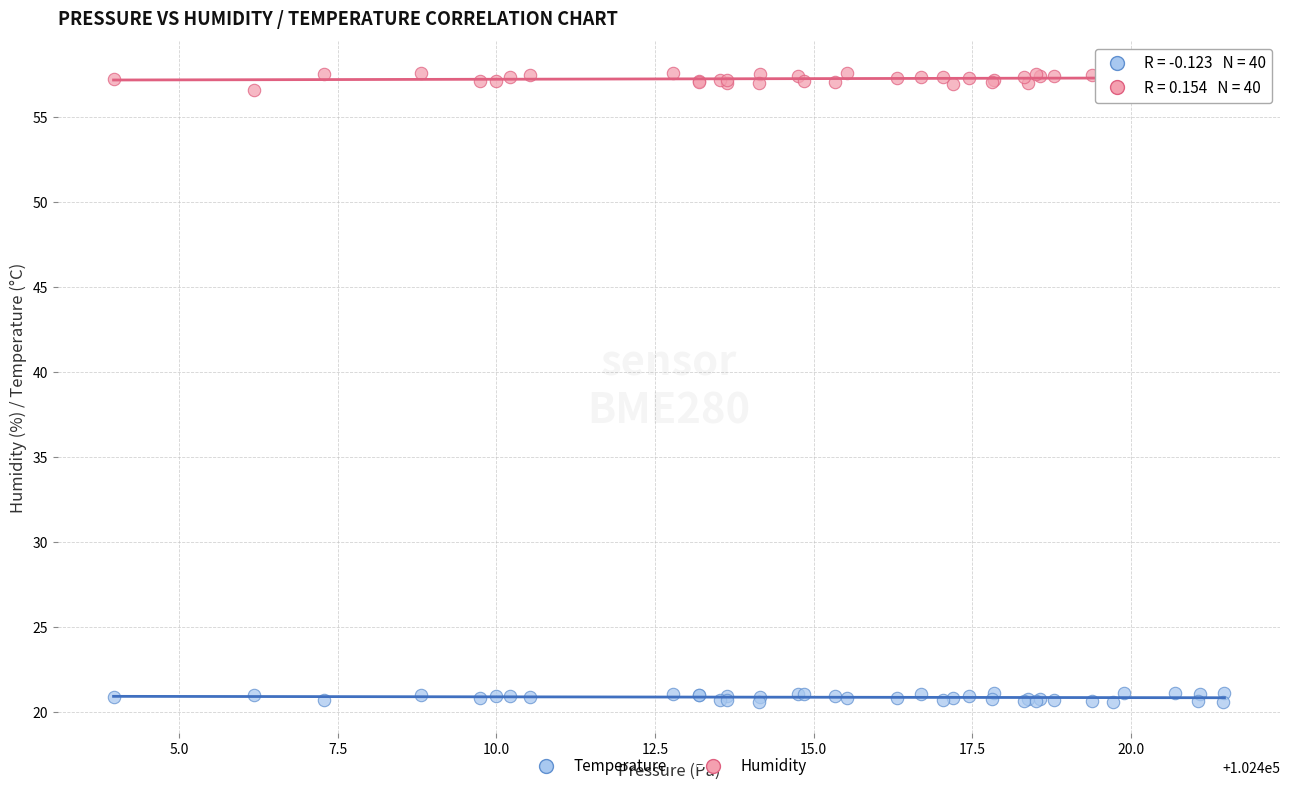

What is the X range (max minus min) for the scatter plot?

17.5